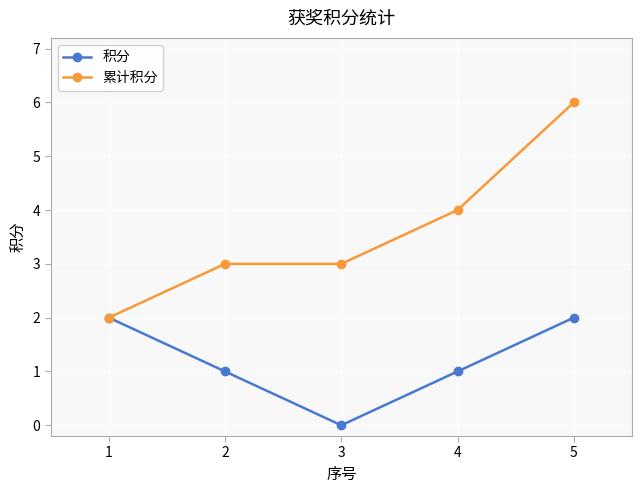

What is the minimum value for 累计积分?

2